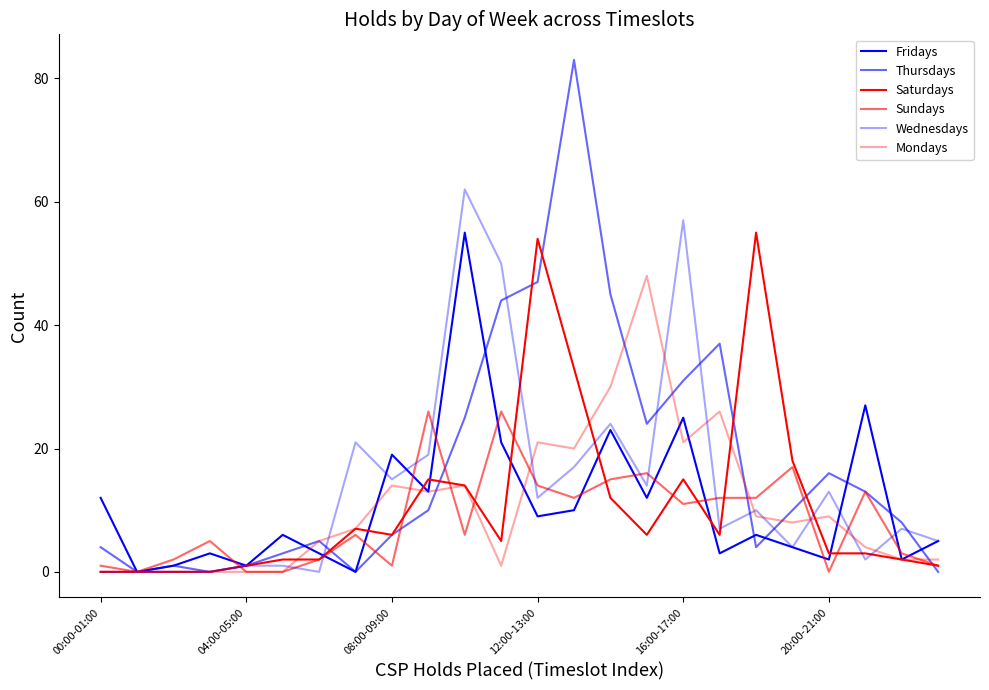

In Saturdays, how many points are lower than both neighbors (excluding endpoints)?

4